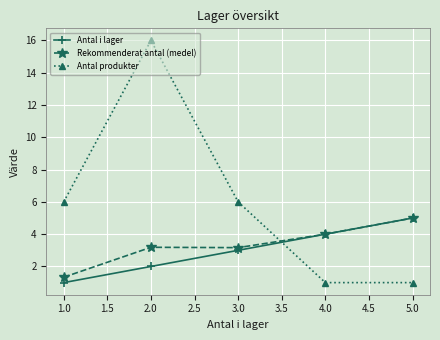

What is the lowest value of the Rekommenderat antal (medel) series?

1.3